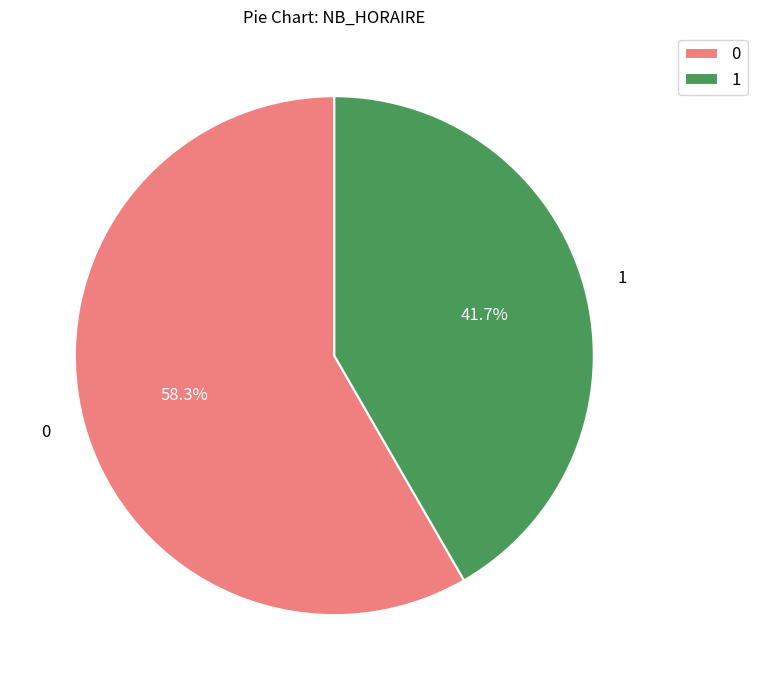

To the nearest percent, what is the combined percentage of 0 and 1?

100%